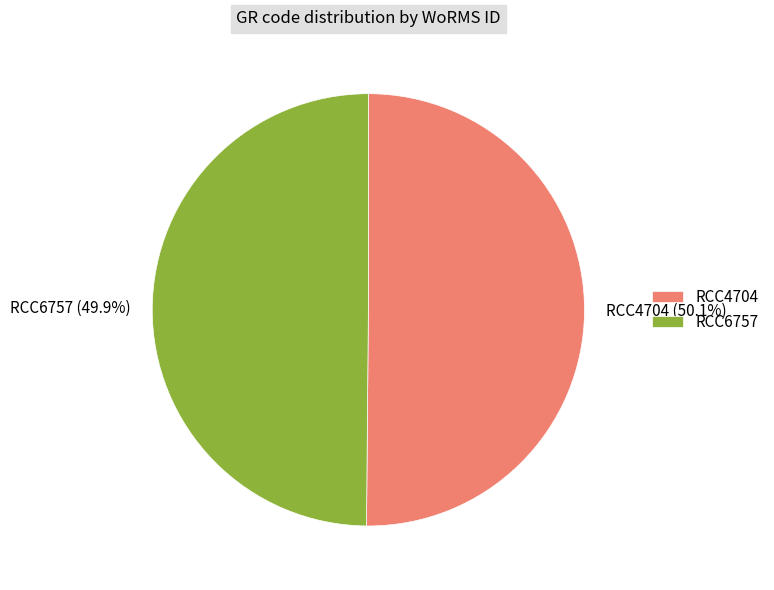

Is there a majority slice in this chart?

Yes